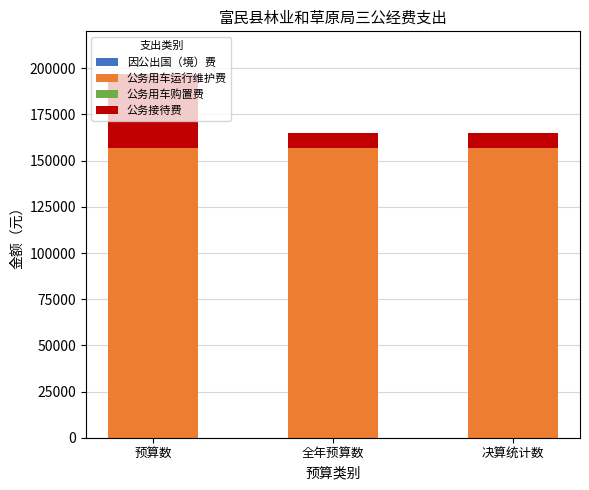

Is it true that 公务用车运行维护费 equals 157000 at 全年预算数?

True